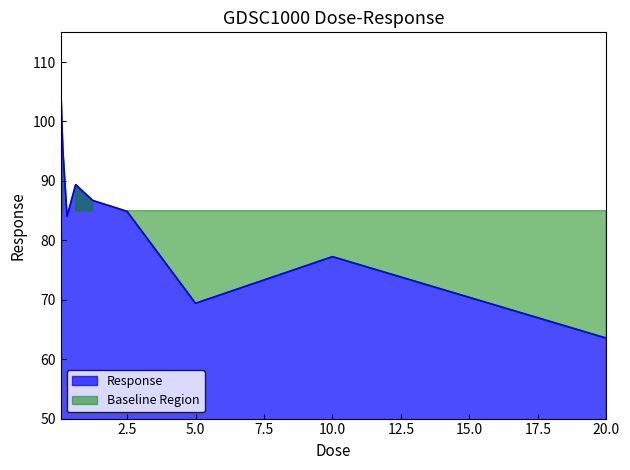

What position from the left is 10.0?

5